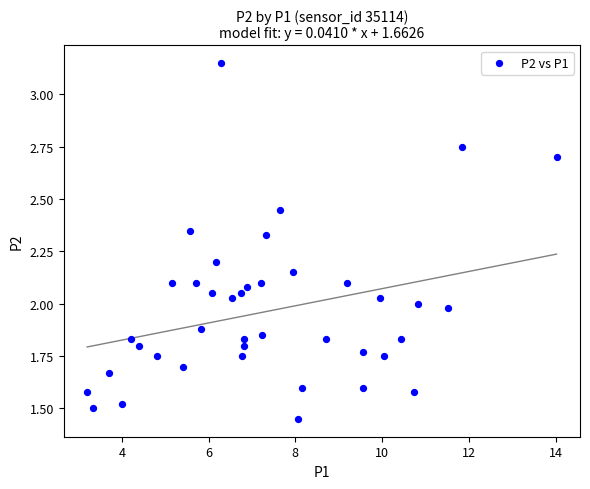

How many points are shown in the scatter plot?

40